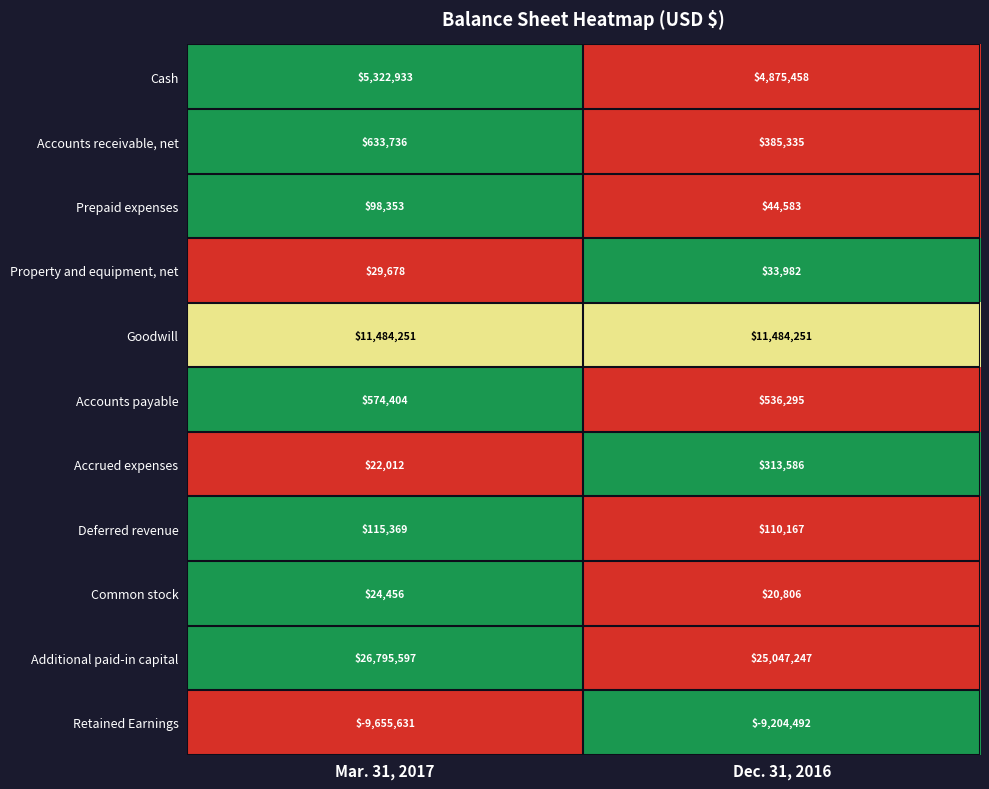

Which series has the widest spread of values?

Additional paid-in capital